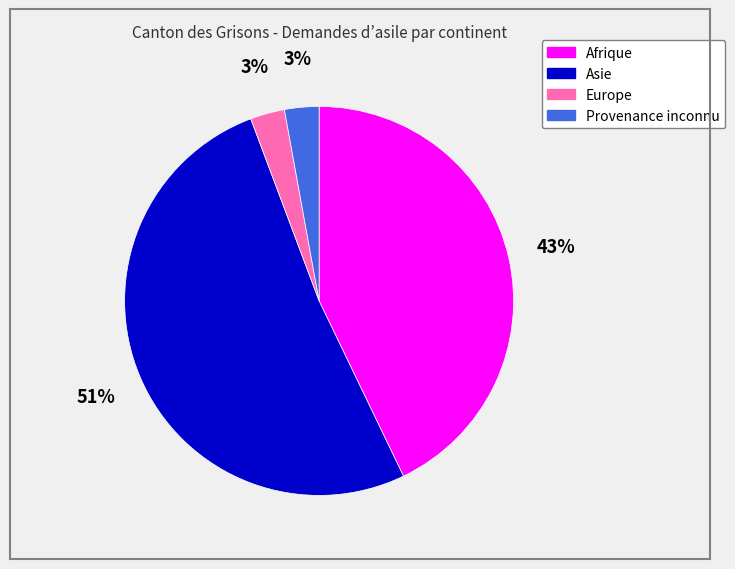

Which slice represents more than half of the pie?

Asie